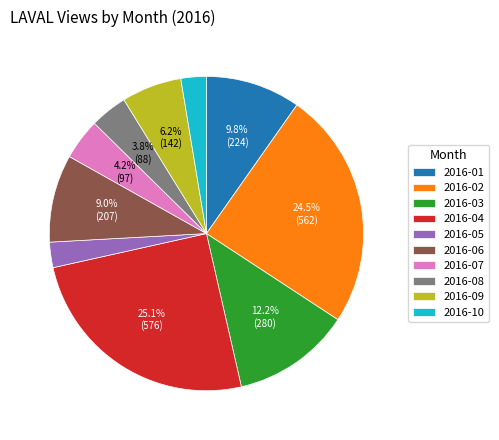

Does 2016-03 account for over 50% of the chart?

No